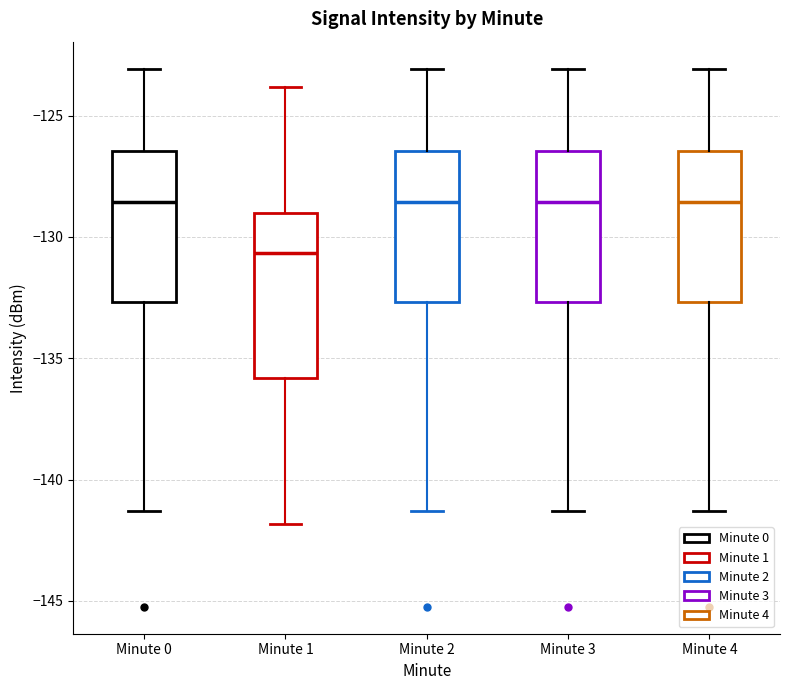

Reading left to right, transcribe this box plot: for each box, give where its median line is, the range the box spans, and where its two whiskers end, as read against the y-axis. The values are not printed on the chart, so give them approximately, as read against the axis.

Minute 0: median -128.5, box -132.5 to -126.5, whiskers -141.5 to -123.0
Minute 1: median -130.5, box -136.0 to -129.0, whiskers -142.0 to -124.0
Minute 2: median -128.5, box -132.5 to -126.5, whiskers -141.5 to -123.0
Minute 3: median -128.5, box -132.5 to -126.5, whiskers -141.5 to -123.0
Minute 4: median -128.5, box -132.5 to -126.5, whiskers -141.5 to -123.0